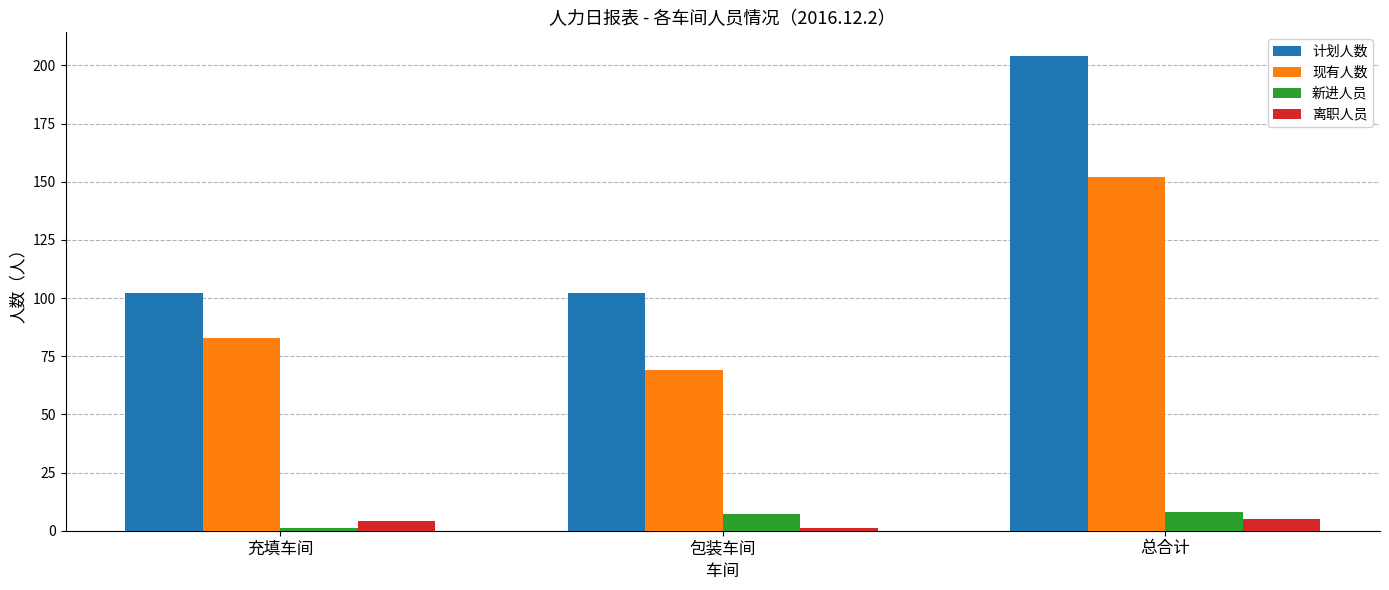

Reading left to right, extract all data points from this chart.

计划人数: 102	102	204
现有人数: 83	69	152
新进人员: 1	7	8
离职人员: 4	1	5